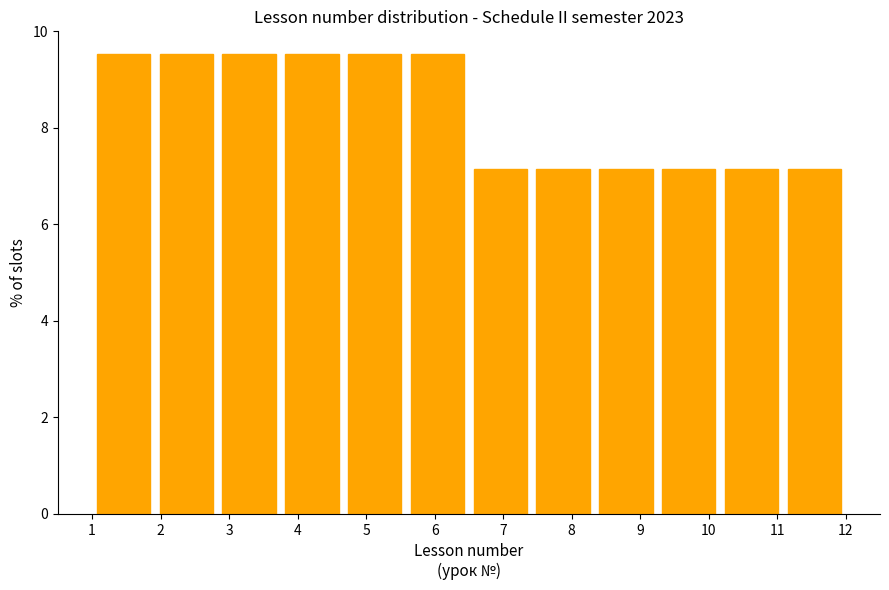

Reading left to right, transcribe this chart: for each bar, give the range it covers on the x-axis and its height. Neither the bar edges nor the heights are printed on the chart, so give them approximately, as read against the axes.

1.0 to 1.9: 9.6
1.9 to 2.8: 9.6
2.8 to 3.8: 9.6
3.8 to 4.7: 9.6
4.7 to 5.6: 9.6
5.6 to 6.5: 9.6
6.5 to 7.4: 7.2
7.4 to 8.3: 7.2
8.3 to 9.3: 7.2
9.3 to 10.2: 7.2
10.2 to 11.1: 7.2
11.1 to 12.0: 7.2